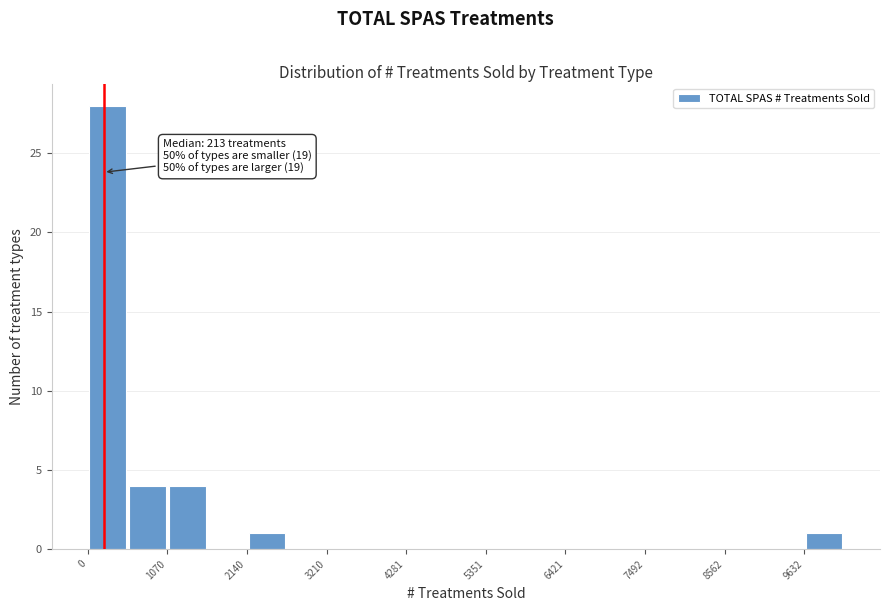

Read against the x-axis, roughly where is the centre of the tallest bar?

200